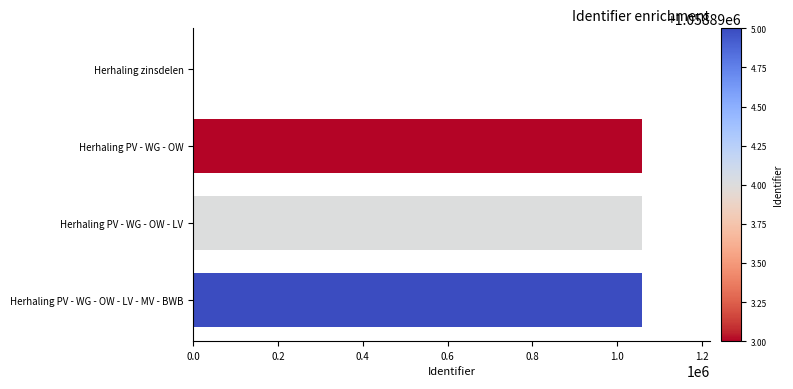

What is the change in value from Herhaling PV - WG - OW - LV - MV - BWB to Herhaling zinsdelen?

-1058895